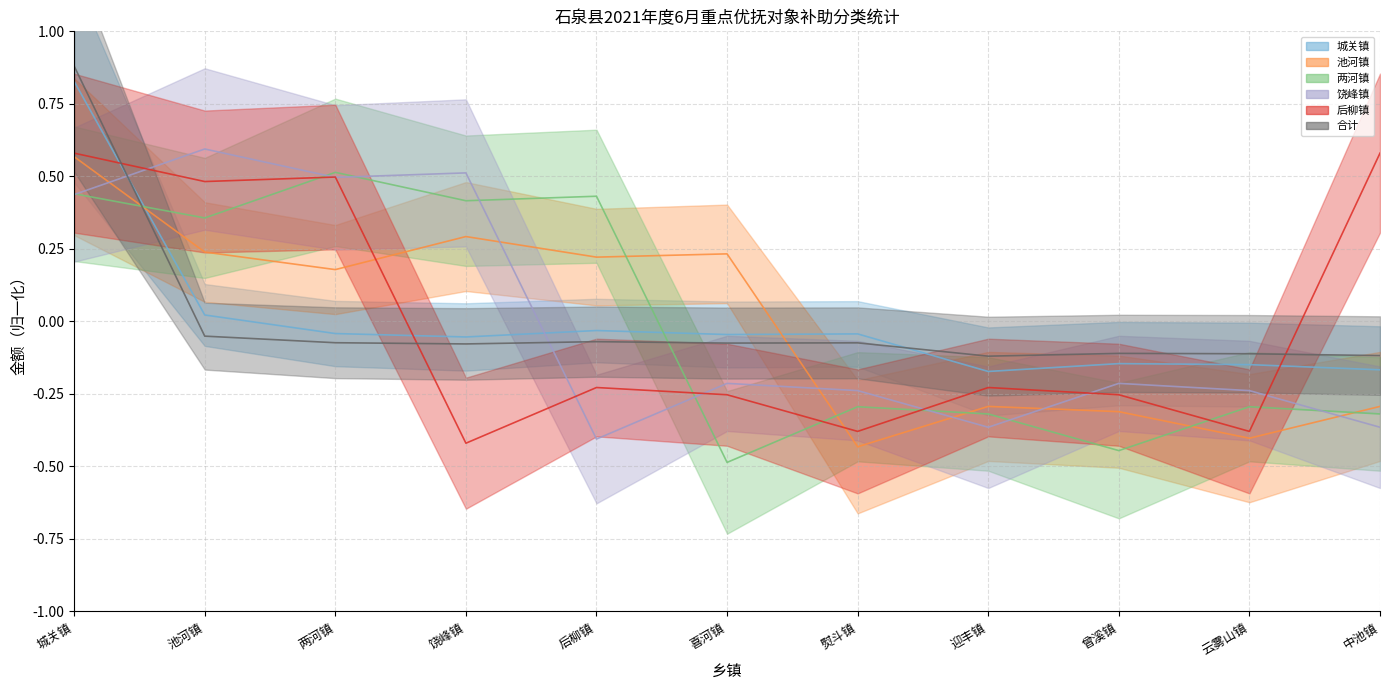

What is the smallest value displayed?

-0.5